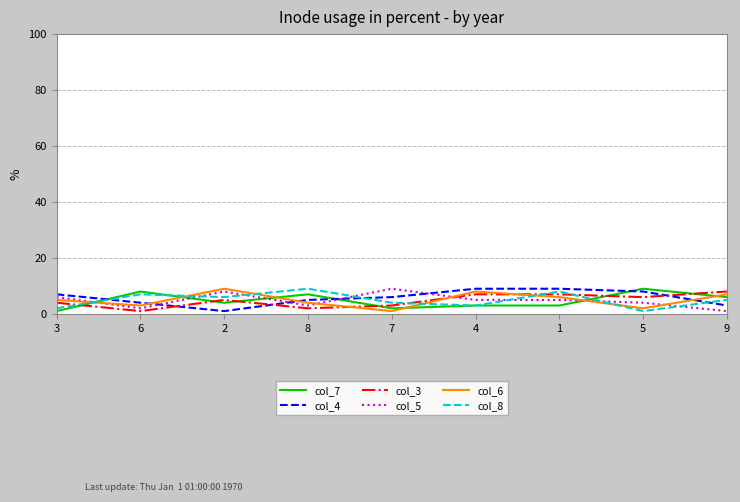

What is the maximum value shown in the chart?

9